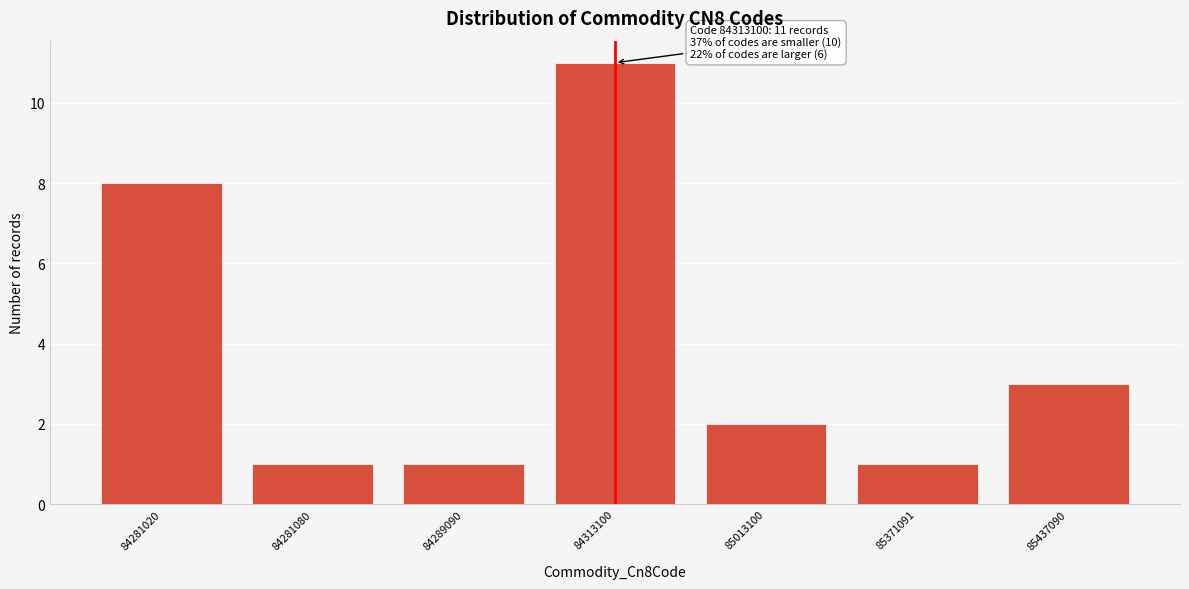

Reading left to right, list all the values displayed in this chart.

8	1	1	11	2	1	3